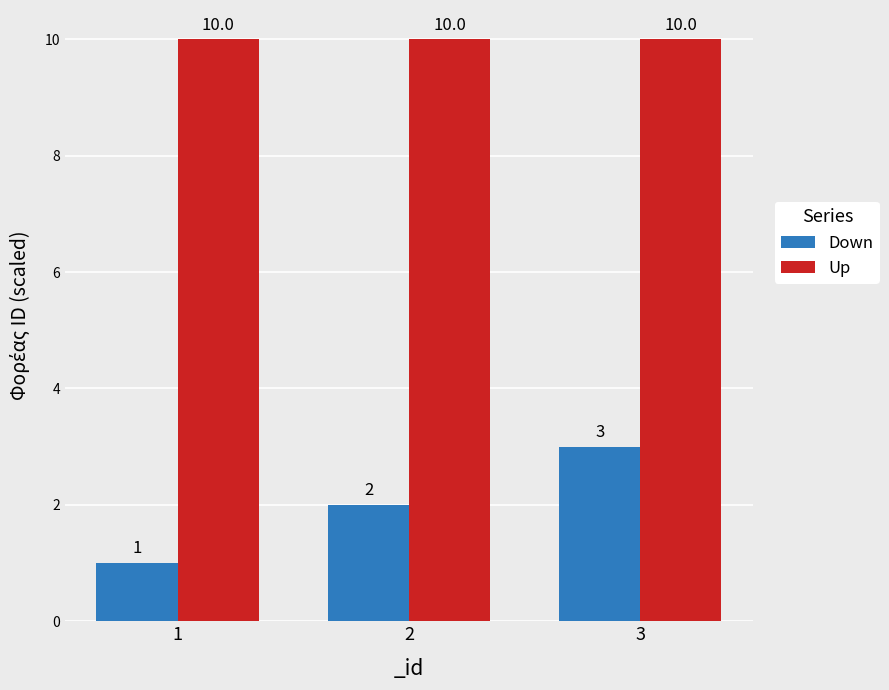

What is the sum of all Down values?

6.0